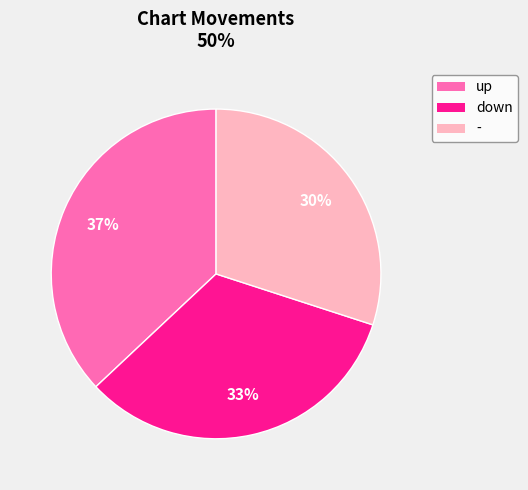

How many segments does this pie chart have?

3